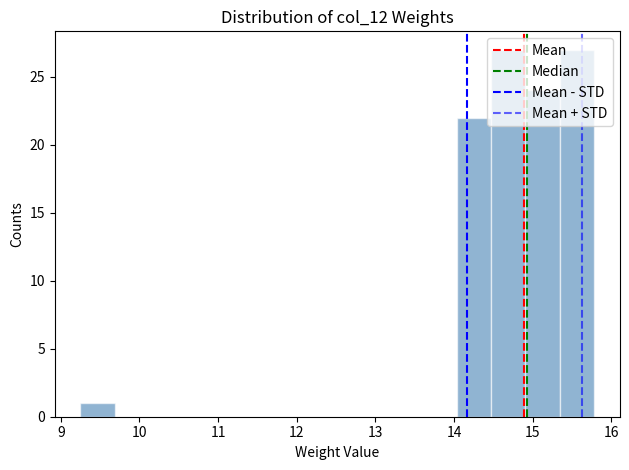

Reading left to right, transcribe this chart: for each bar, give the range it covers on the x-axis and its height. Neither the bar edges nor the heights are printed on the chart, so give them approximately, as read against the axes.

9.3 to 9.7: 1
9.7 to 10.1: 0
10.1 to 10.6: 0
10.6 to 11.0: 0
11.0 to 11.4: 0
11.4 to 11.9: 0
11.9 to 12.3: 0
12.3 to 12.7: 0
12.7 to 13.2: 0
13.2 to 13.6: 0
13.6 to 14.0: 0
14.0 to 14.5: 22
14.5 to 14.9: 27
14.9 to 15.3: 24
15.3 to 15.8: 27